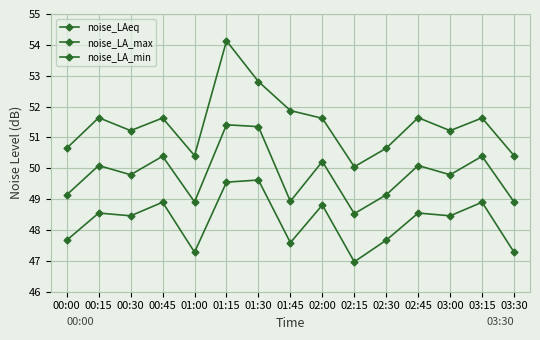

Does the chart have visible grid lines?

Yes